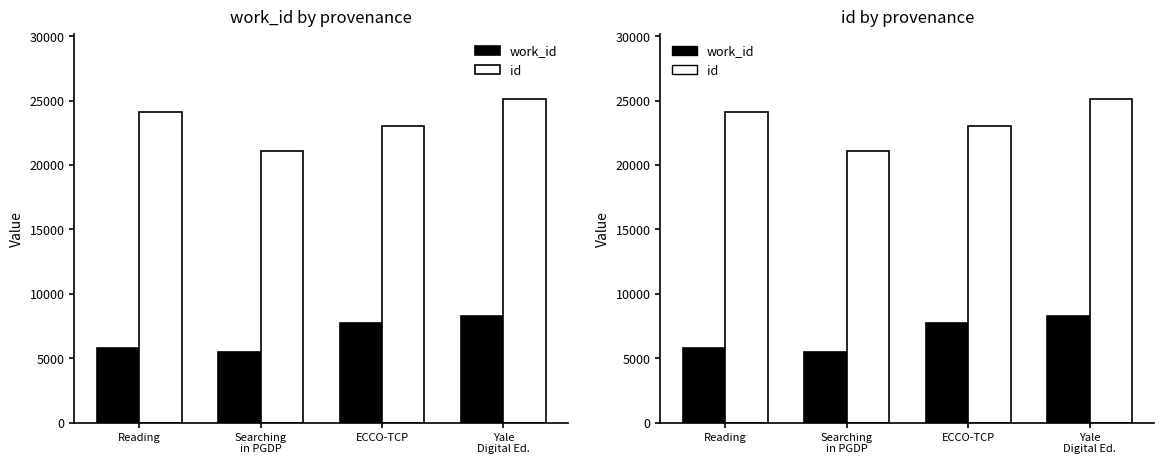

Between Searching
in PGDP and ECCO-TCP, which series saw the biggest shift?

work_id